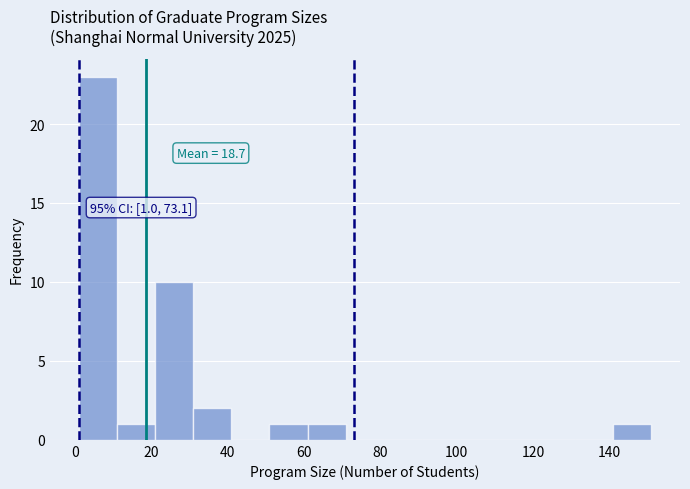

Over which range of the x-axis is the bar tallest?

1 to 11